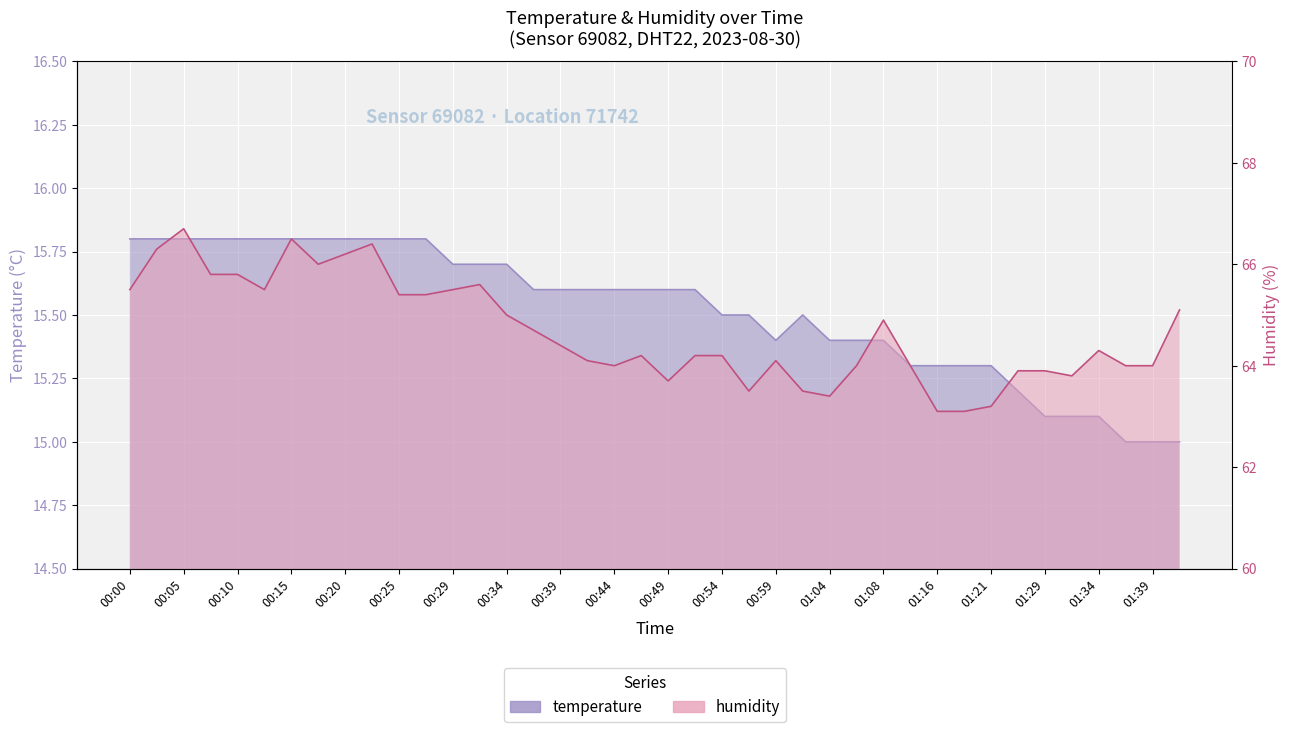

True or false: temperature and humidity cross at least once.

False